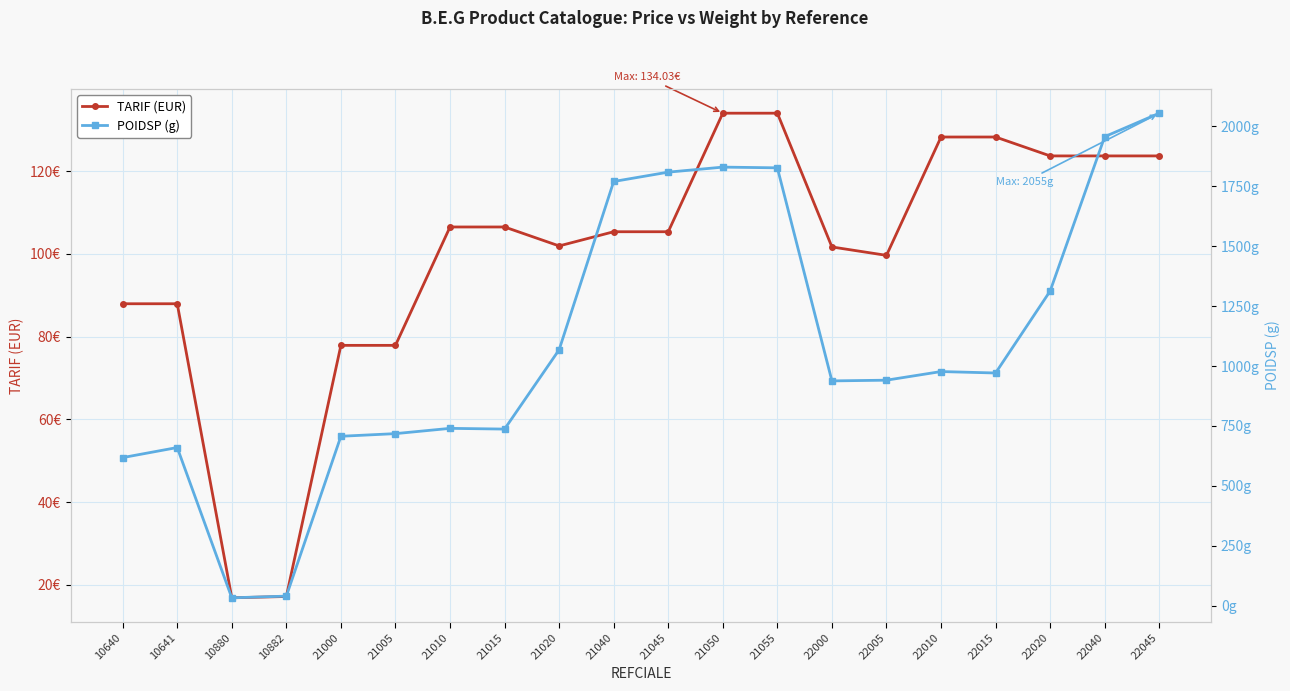

Which series changed the most between 10882 and 21050?

POIDSP (g)